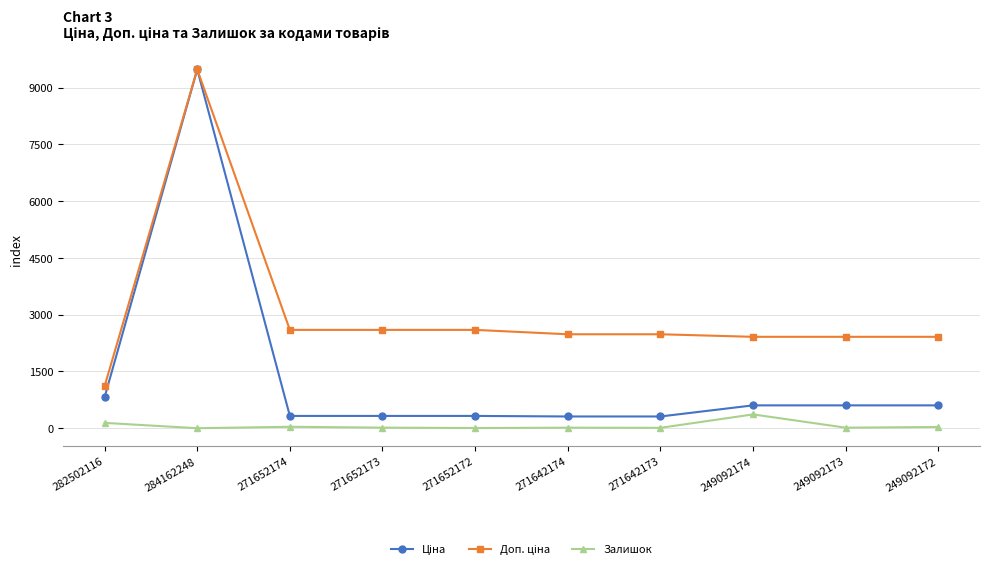

Count the number of data series in this chart.

3